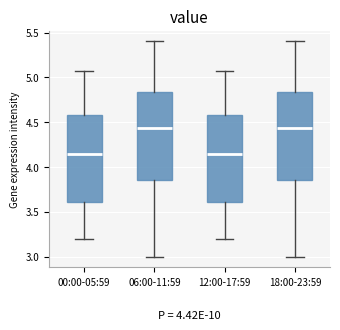

Reading left to right, read every box against the y-axis: the position of its median line, the range the box covers, and the ends of its whiskers. The values are not printed on the chart, so give them approximately, as read against the axis.

00:00-05:59: median 4.15, box 3.60 to 4.60, whiskers 3.20 to 5.05
06:00-11:59: median 4.45, box 3.85 to 4.85, whiskers 3.00 to 5.40
12:00-17:59: median 4.15, box 3.60 to 4.60, whiskers 3.20 to 5.05
18:00-23:59: median 4.45, box 3.85 to 4.85, whiskers 3.00 to 5.40